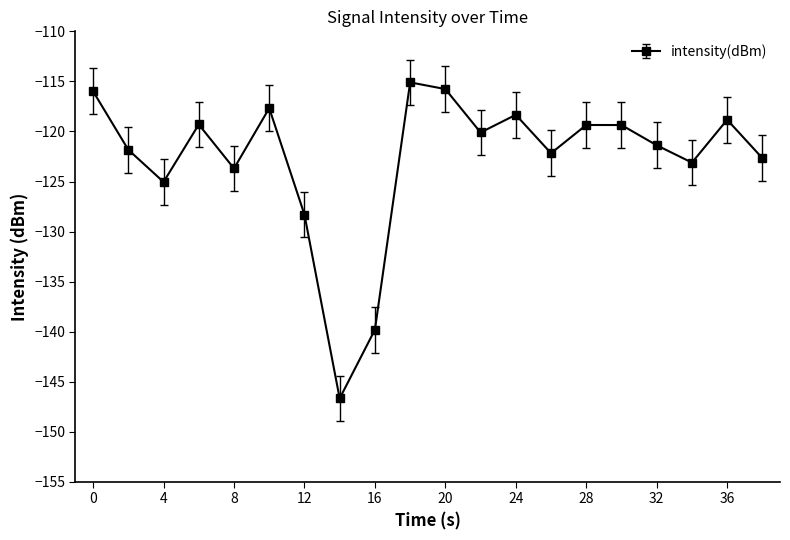

What is the maximum value shown in the chart?

-115.1